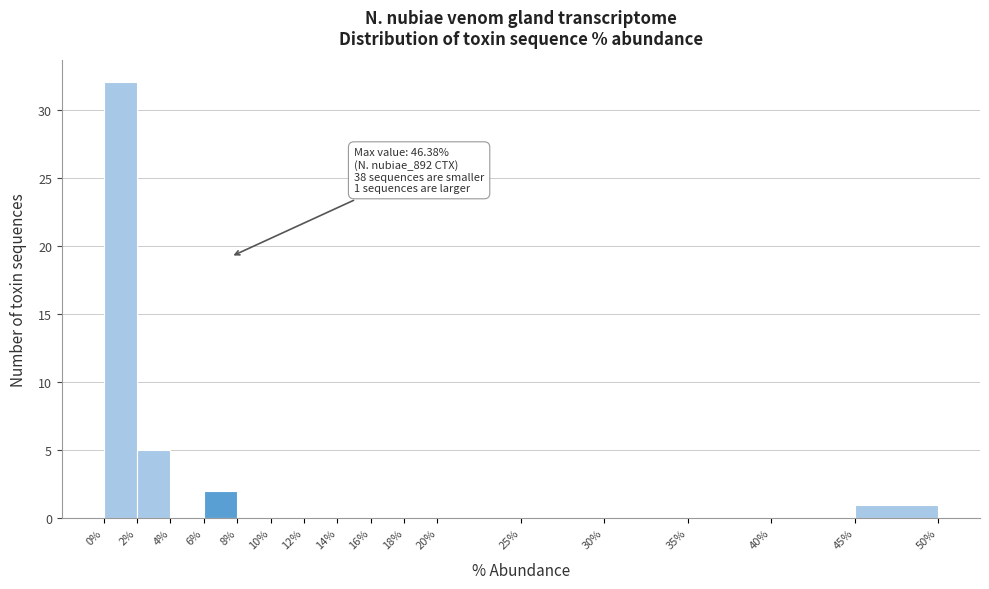

Over which range of the x-axis is the bar tallest?

0% to 2%